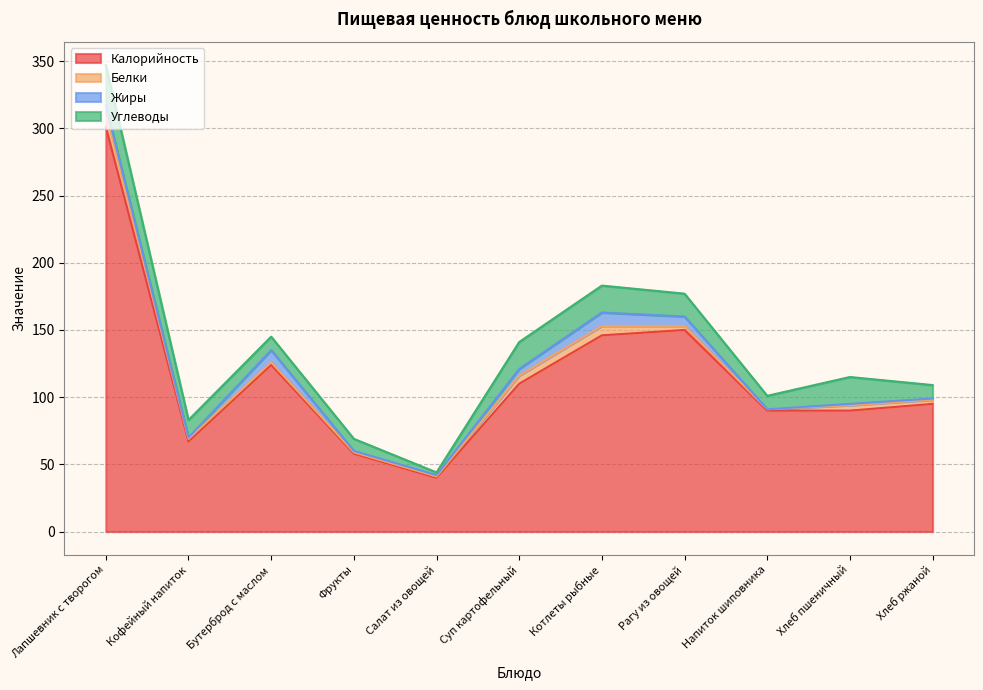

The value of Белки at Рагу из овощей is 1. True or false?

False